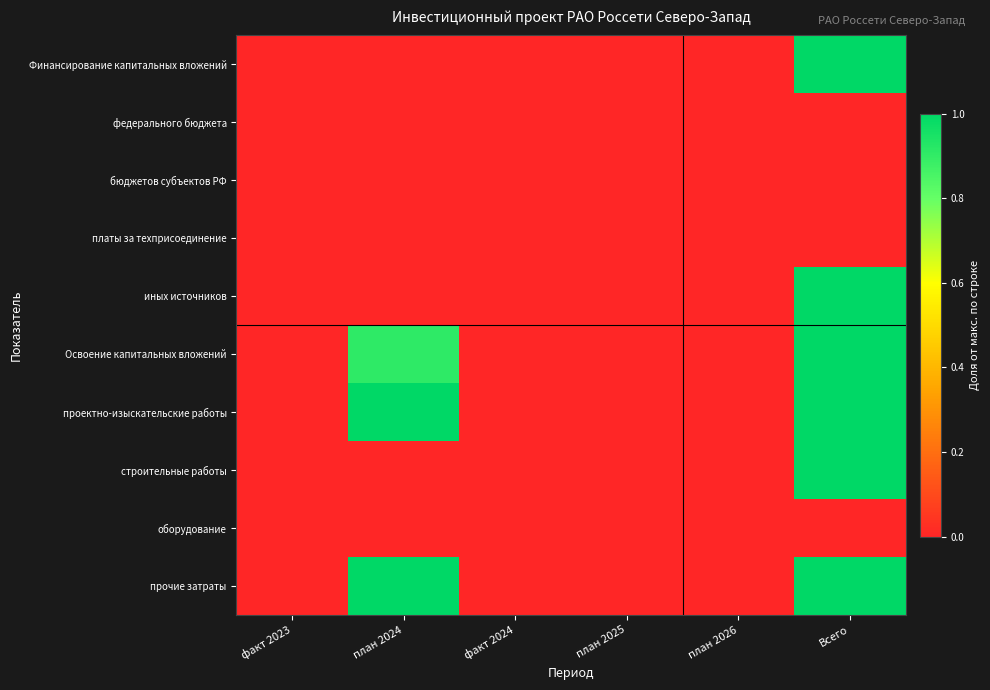

Reading right to left, extract all data points from this chart.

Финансирование капитальных вложений: Всего=1.0	план 2026=0.0	план 2025=0.0	факт 2024=0.0	план 2024=0.0	факт 2023=0.0
федерального бюджета: Всего=0.0	план 2026=0.0	план 2025=0.0	факт 2024=0.0	план 2024=0.0	факт 2023=0.0
бюджетов субъектов РФ: Всего=0.0	план 2026=0.0	план 2025=0.0	факт 2024=0.0	план 2024=0.0	факт 2023=0.0
платы за техприсоединение: Всего=0.0	план 2026=0.0	план 2025=0.0	факт 2024=0.0	план 2024=0.0	факт 2023=0.0
иных источников: Всего=1.0	план 2026=0.0	план 2025=0.0	факт 2024=0.0	план 2024=0.0	факт 2023=0.0
Освоение капитальных вложений: Всего=1.0	план 2026=0.0	план 2025=0.0	факт 2024=0.0	план 2024=0.9	факт 2023=0.0
проектно-изыскательские работы: Всего=1.0	план 2026=0.0	план 2025=0.0	факт 2024=0.0	план 2024=1.0	факт 2023=0.0
строительные работы: Всего=1.0	план 2026=0.0	план 2025=0.0	факт 2024=0.0	план 2024=0.0	факт 2023=0.0
оборудование: Всего=0.0	план 2026=0.0	план 2025=0.0	факт 2024=0.0	план 2024=0.0	факт 2023=0.0
прочие затраты: Всего=1.0	план 2026=0.0	план 2025=0.0	факт 2024=0.0	план 2024=1.0	факт 2023=0.0